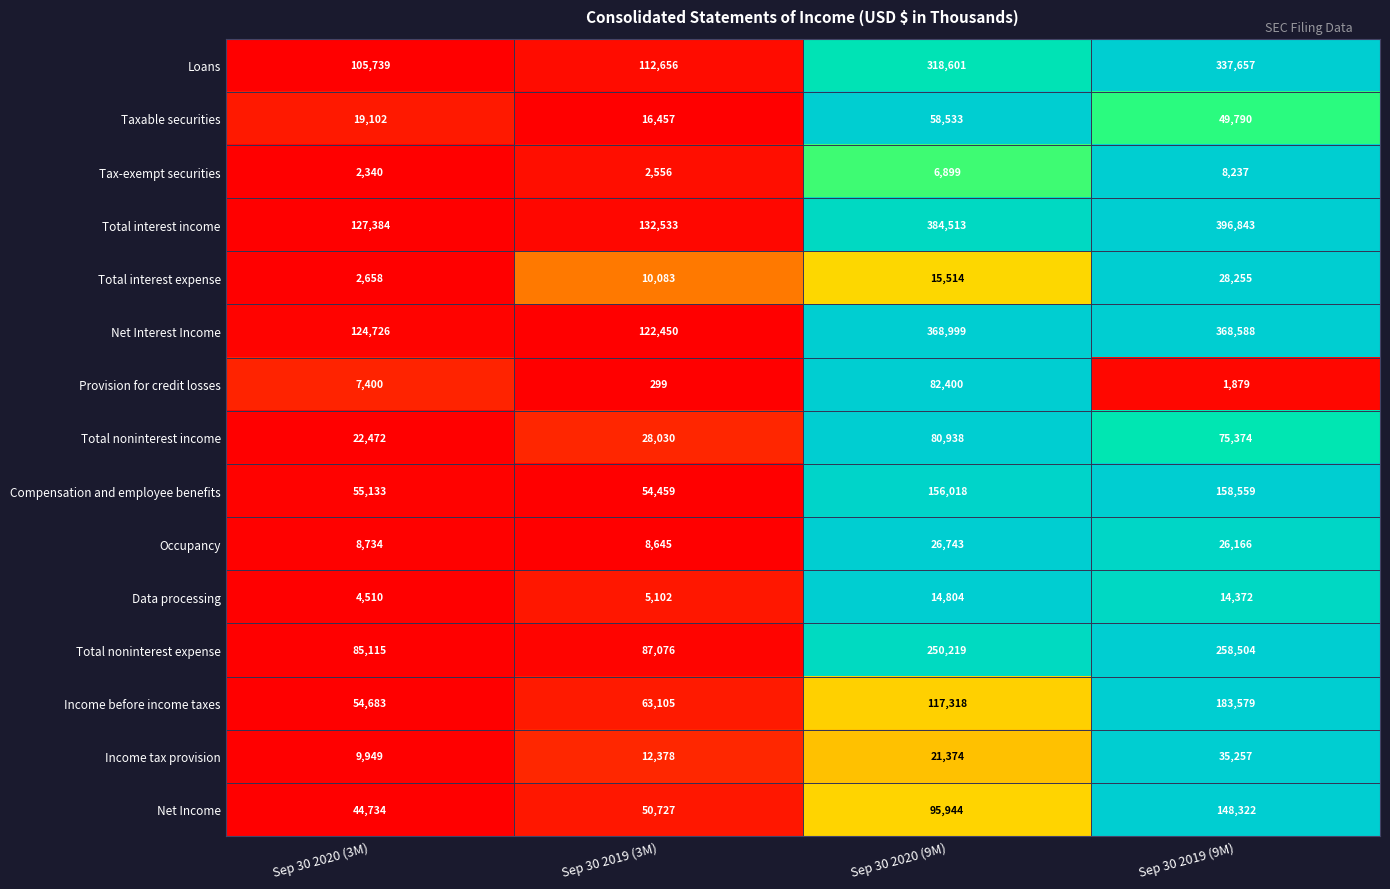

At which category is the sum across all series the highest?

Sep 30 2019 (9M)